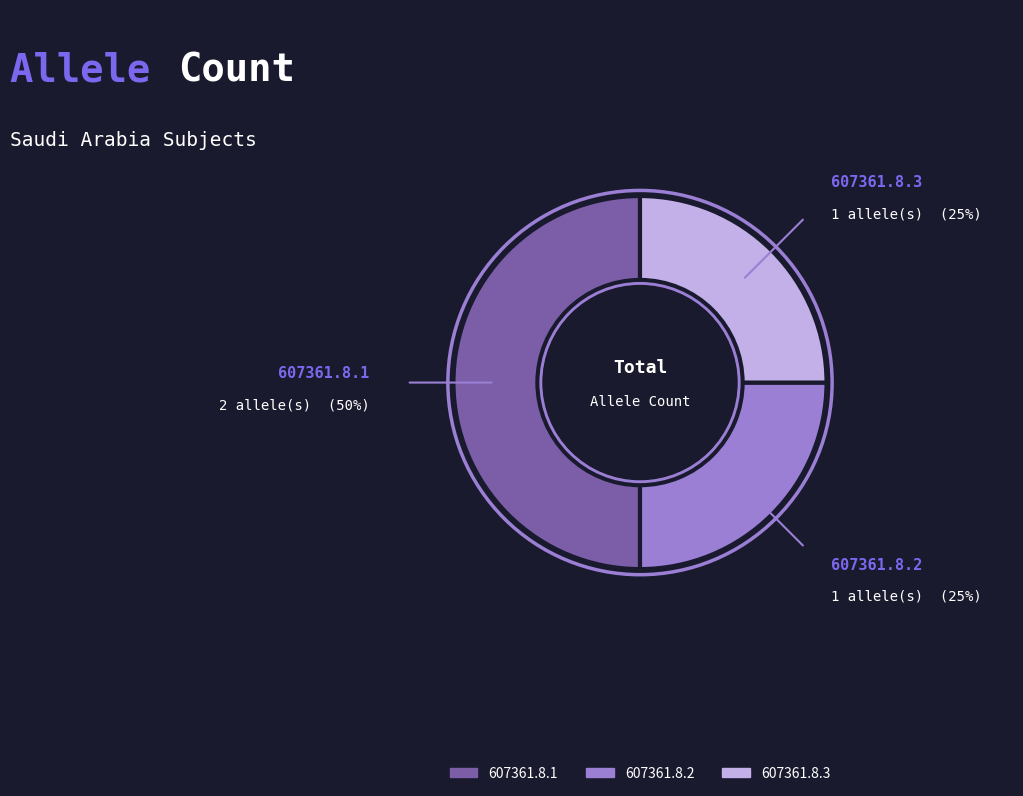

How many segments does this pie chart have?

3